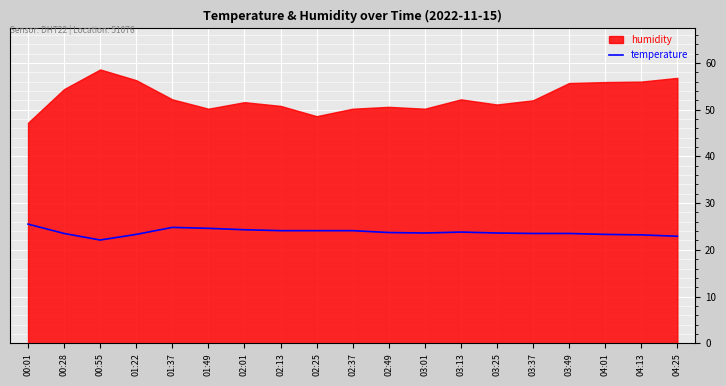

What is the minimum value shown in the chart?

22.1